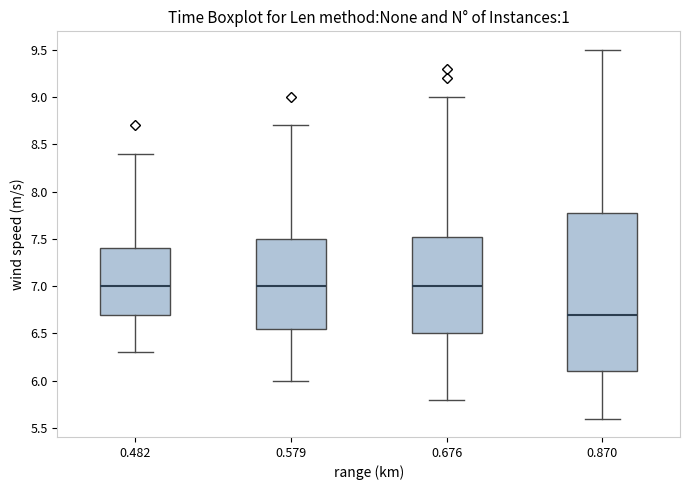

Reading left to right, transcribe this box plot: for each box, give where its median line is, the range the box spans, and where its two whiskers end, as read against the y-axis. The values are not printed on the chart, so give them approximately, as read against the axis.

0.482: median 7.00, box 6.70 to 7.40, whiskers 6.30 to 8.40
0.579: median 7.00, box 6.55 to 7.50, whiskers 6.00 to 8.70
0.676: median 7.00, box 6.50 to 7.55, whiskers 5.80 to 9.00
0.870: median 6.70, box 6.10 to 7.80, whiskers 5.60 to 9.50